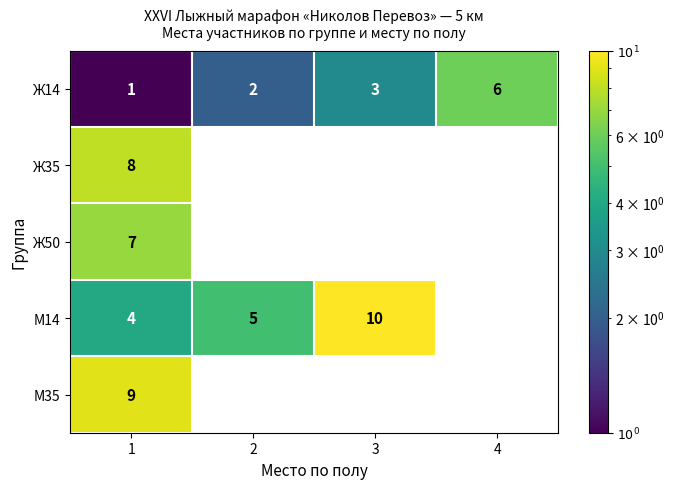

Count the number of data series in this chart.

5